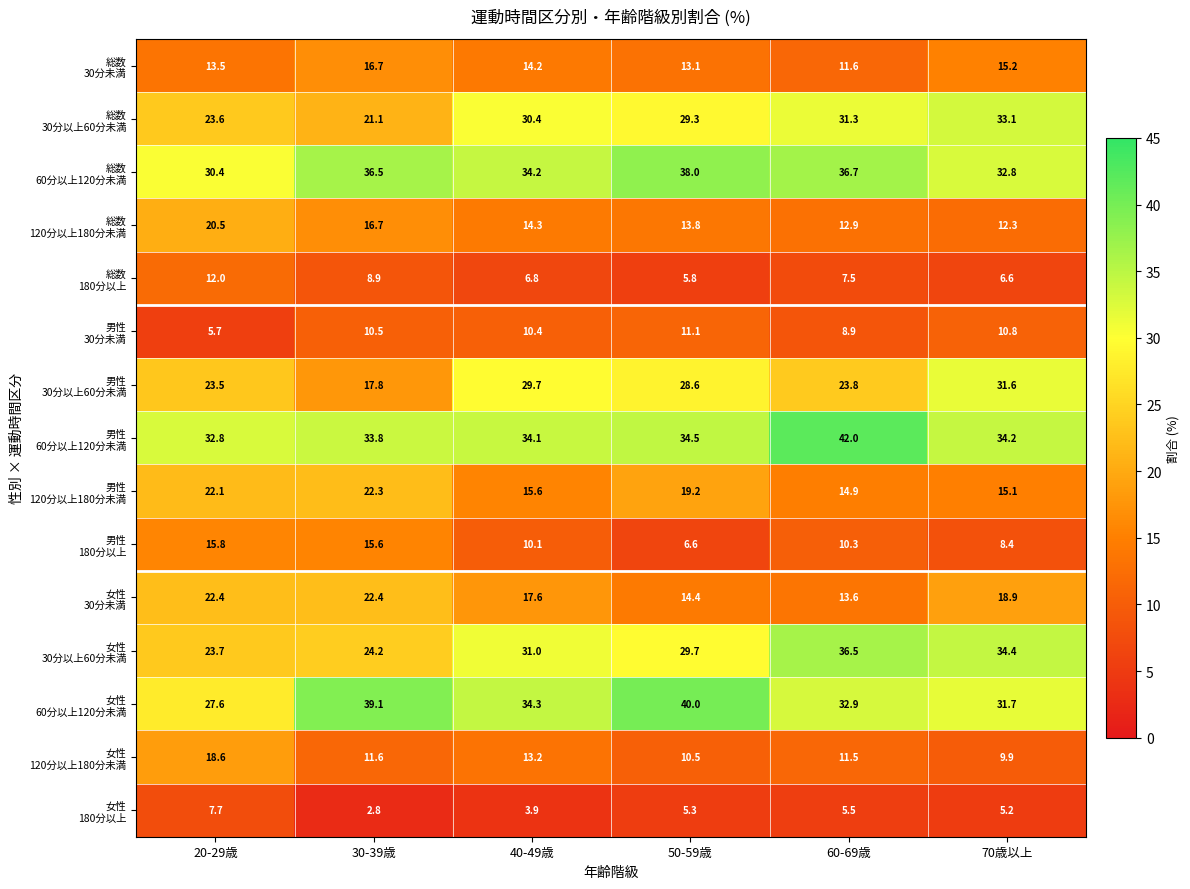

What is the maximum value shown in the chart?

42.0